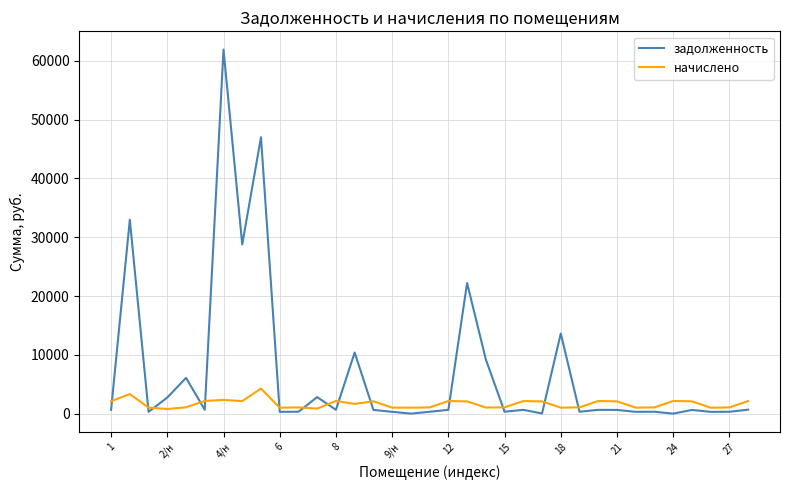

Which series has the largest range (max minus min)?

задолженность